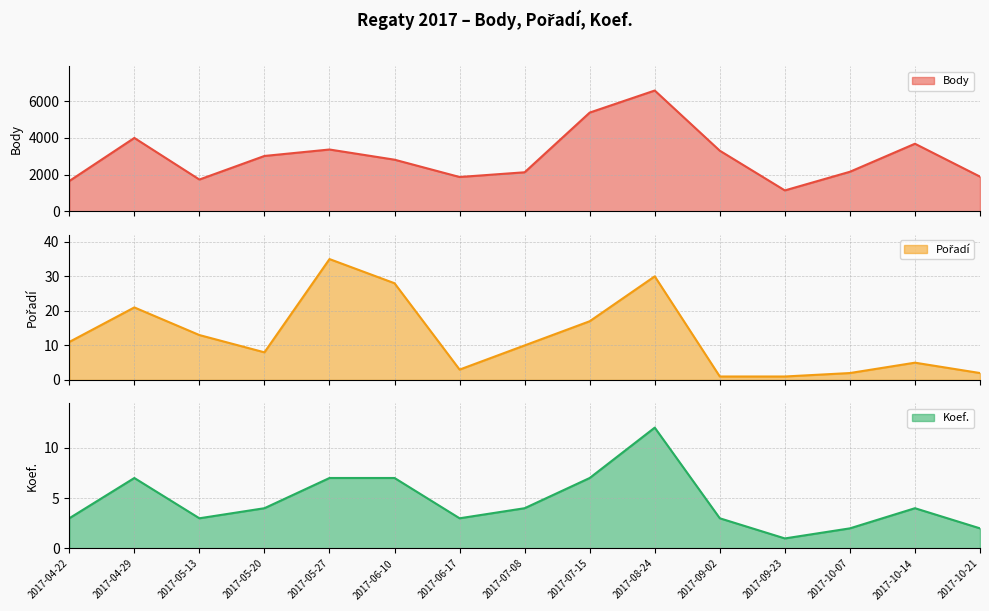

The value of Koef. at 2017-10-14 is 1. True or false?

False